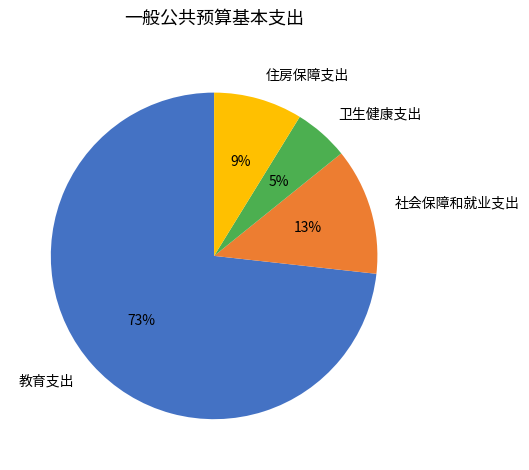

Which has a higher value, 社会保障和就业支出 or 住房保障支出?

社会保障和就业支出